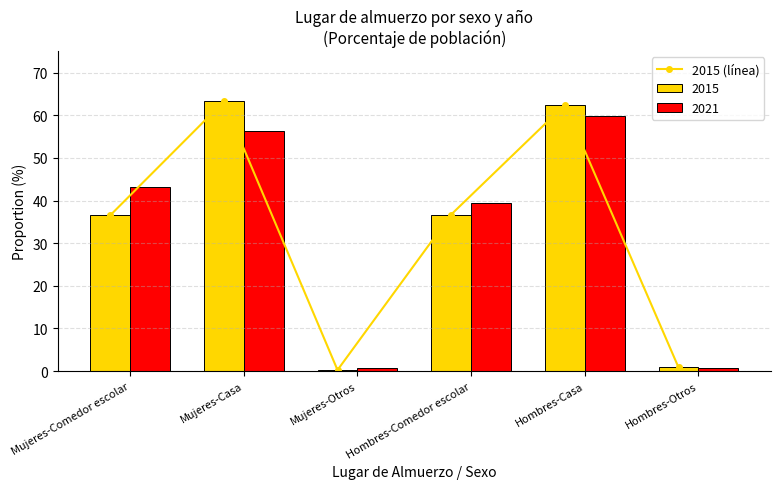

Reading right to left, transcribe all the data shown in this chart.

0.9	62.4	36.7	0.3	63.2	36.5